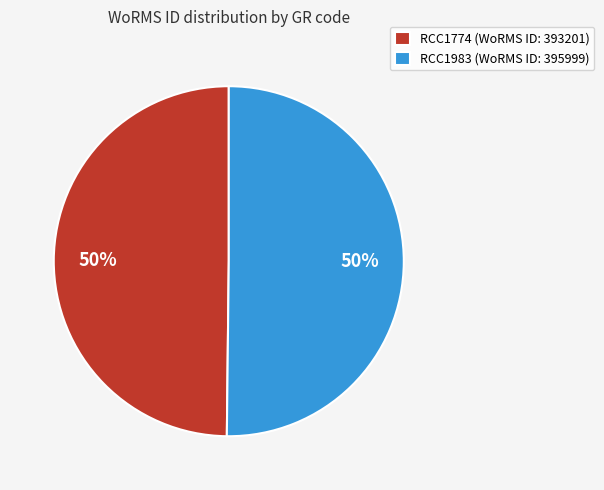

The RCC1983 slice represents 50% of the pie. True or false?

True